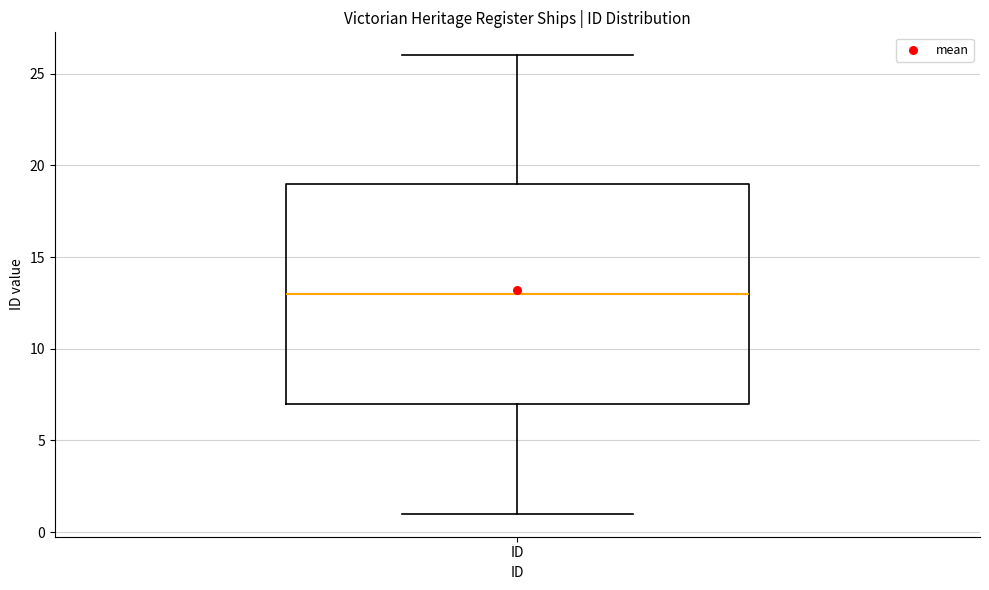

Read this box plot against the y-axis: the position of the median line, the range covered by the box, and the ends of both whiskers. The values are not printed on the chart, so give them approximately, as read against the axis.

median 13, box 7 to 19, whiskers 1 to 26